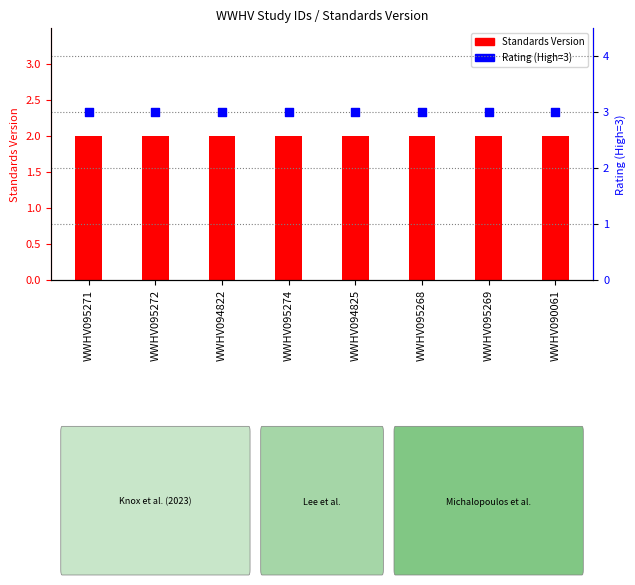

Is the value of Standards Version at WWHV094825 greater than the value of Rating (High=3) at WWHV095269?

No